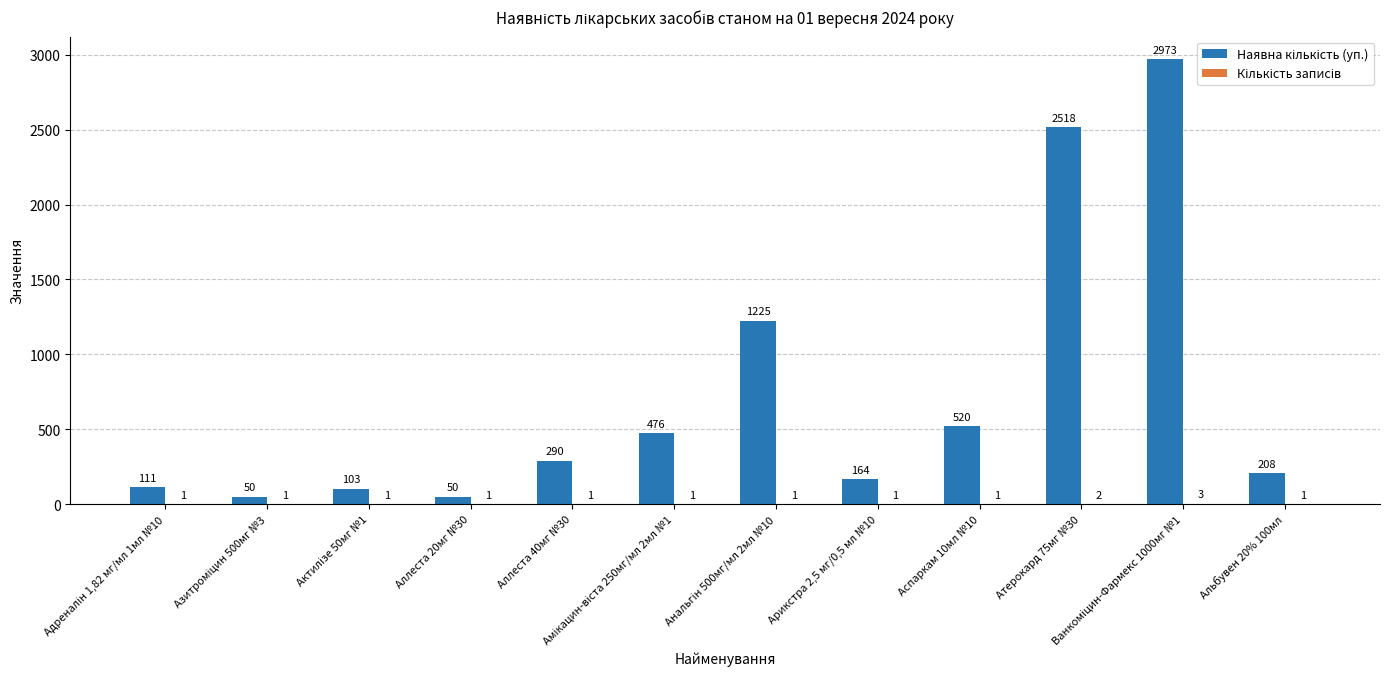

List the series in order of their peak value, lowest first.

Кількість записів, Наявна кількість (уп.)